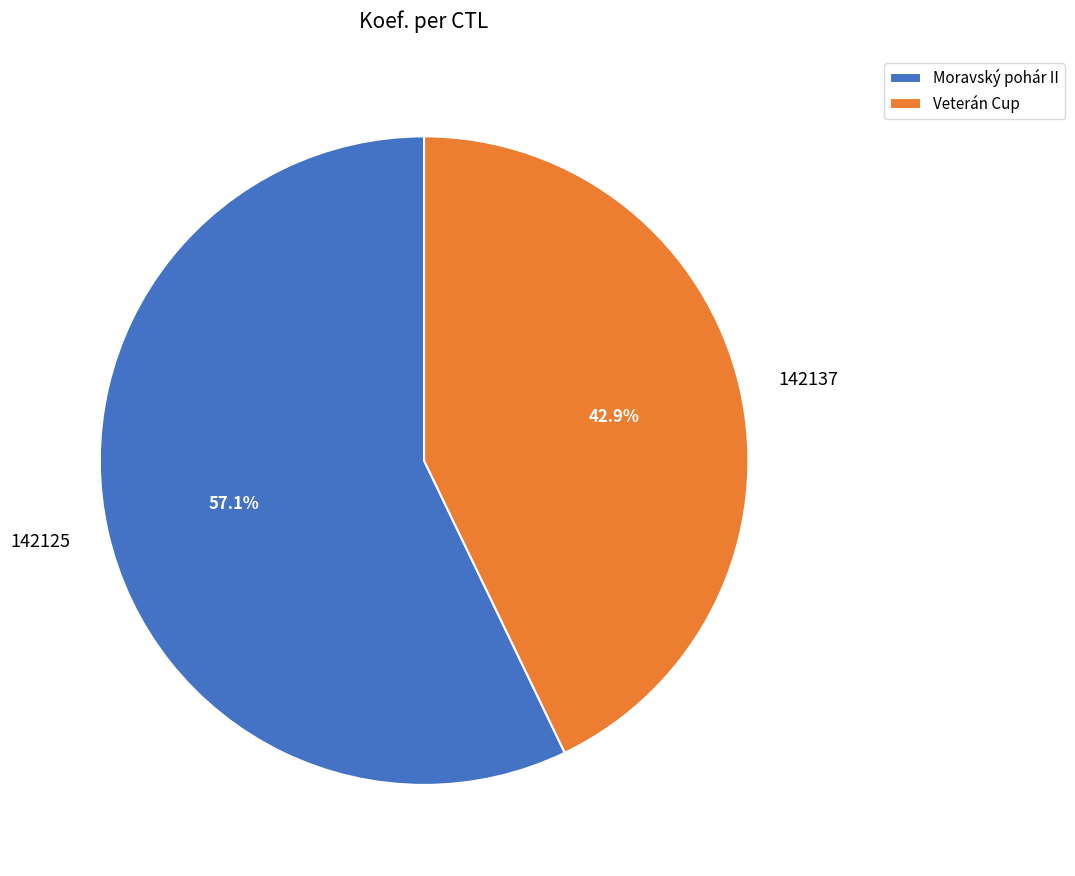

Combined, do 142125 and 142137 account for over 50%?

Yes